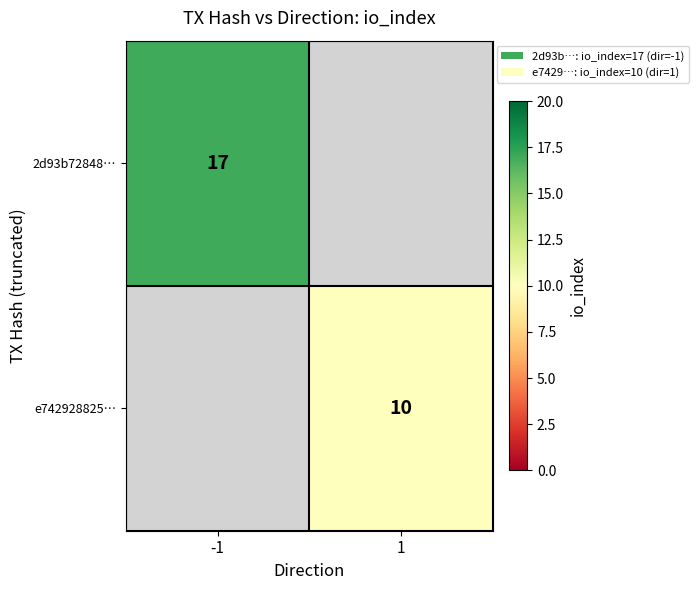

Is the value of e742928825… at 1 greater than the value of 2d93b72848… at -1?

No